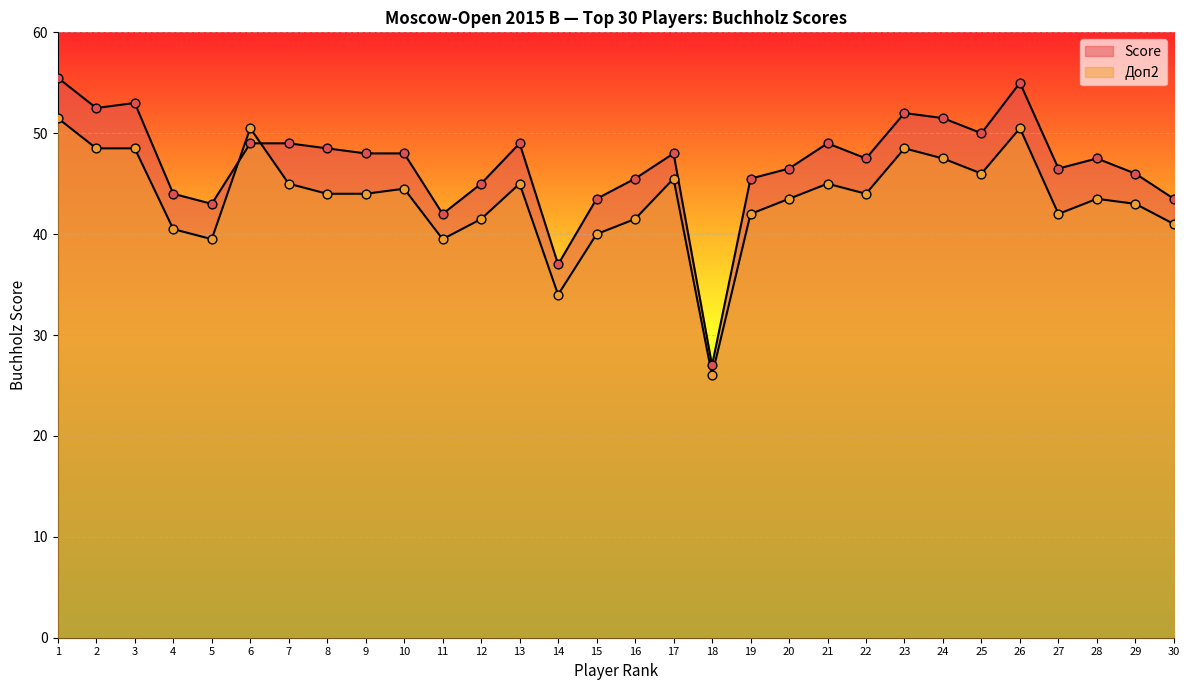

What is the total value across all series at 5?

82.5